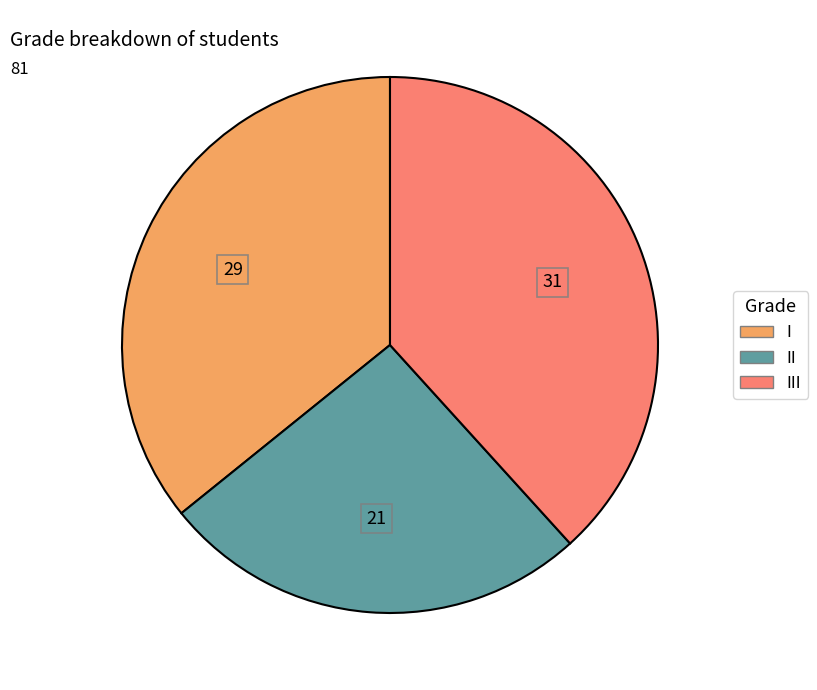

Is there any slice that represents more than half of the pie?

No